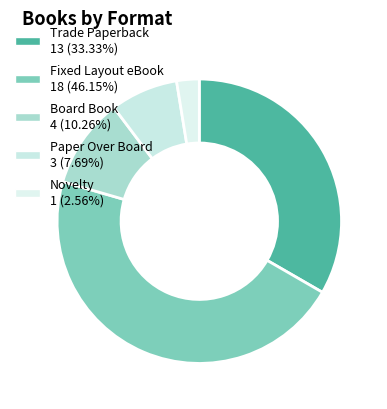

Rank the categories by value from lowest to highest.

Novelty, Paper Over Board, Board Book, Trade Paperback, Fixed Layout eBook